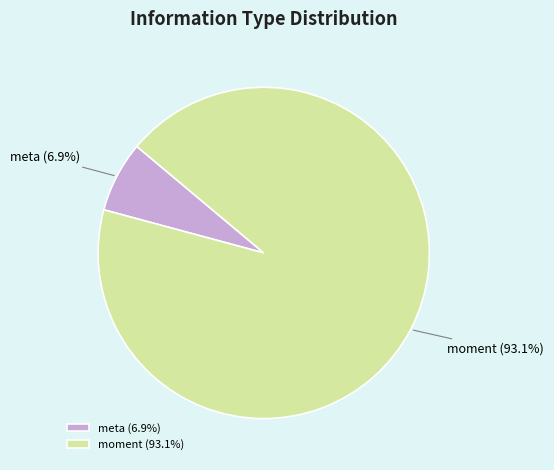

How many slices are in this pie chart?

2